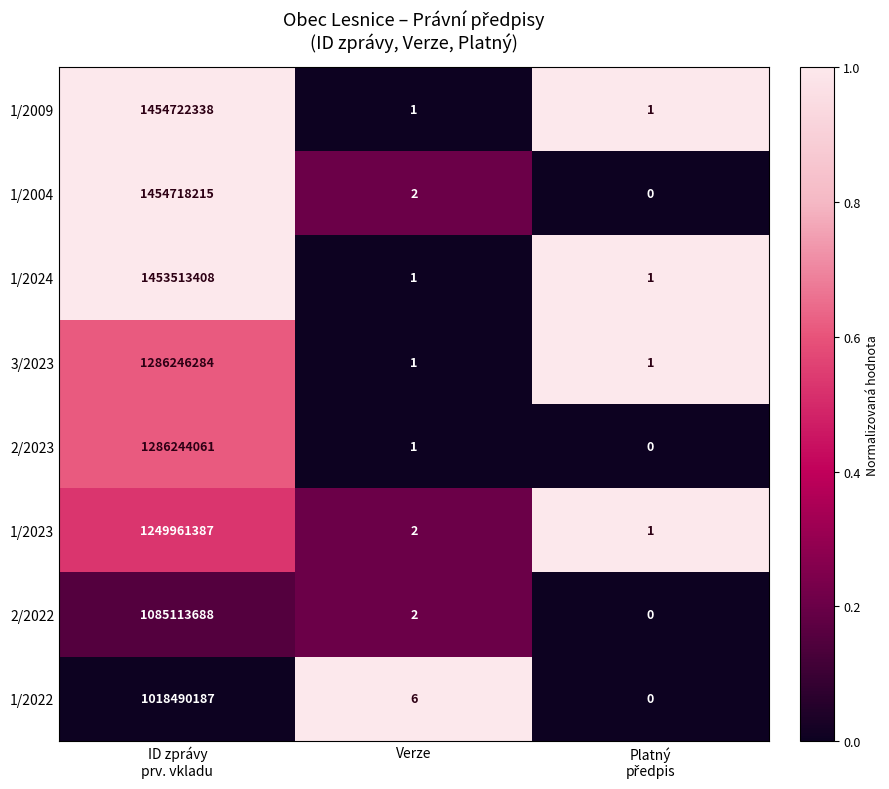

What is the total value across all series at ID zprávy
prv. vkladu?

10289009568